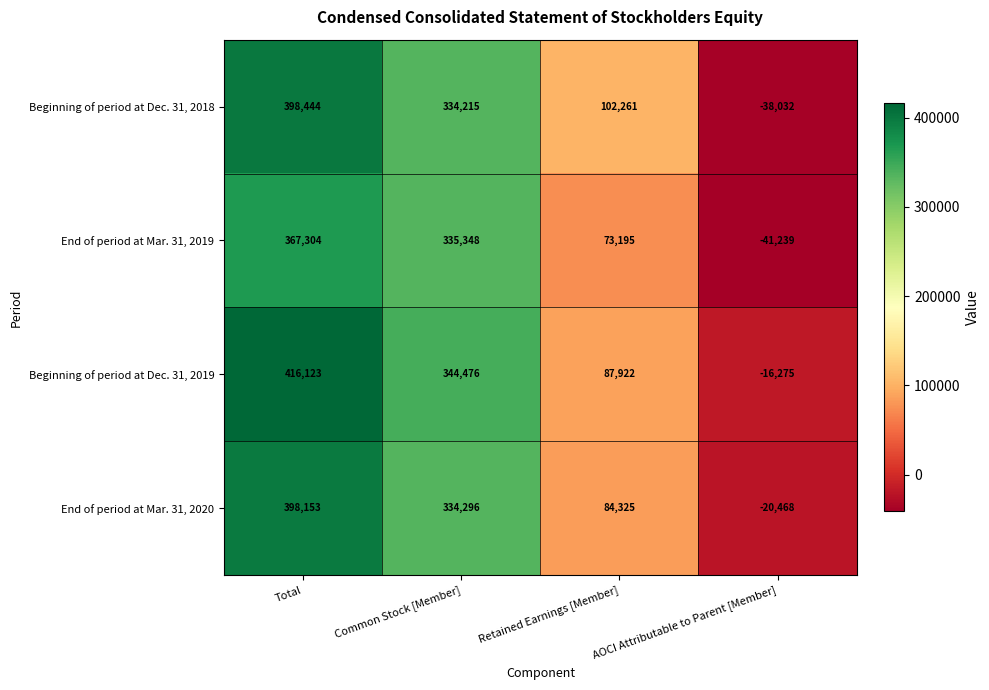

At which category is the sum across all series the highest?

Total